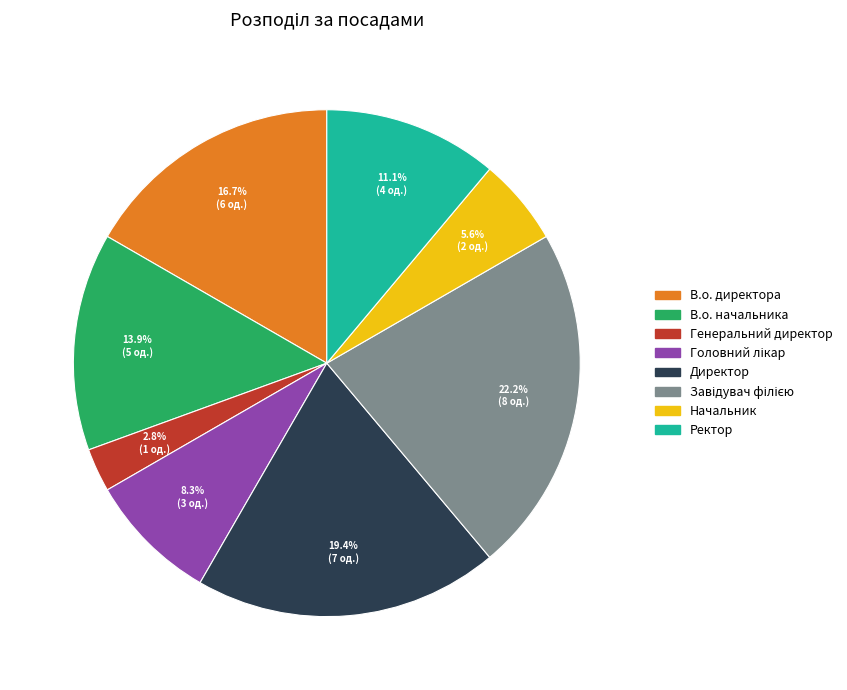

What is the smallest slice in the pie chart?

Генеральний директор